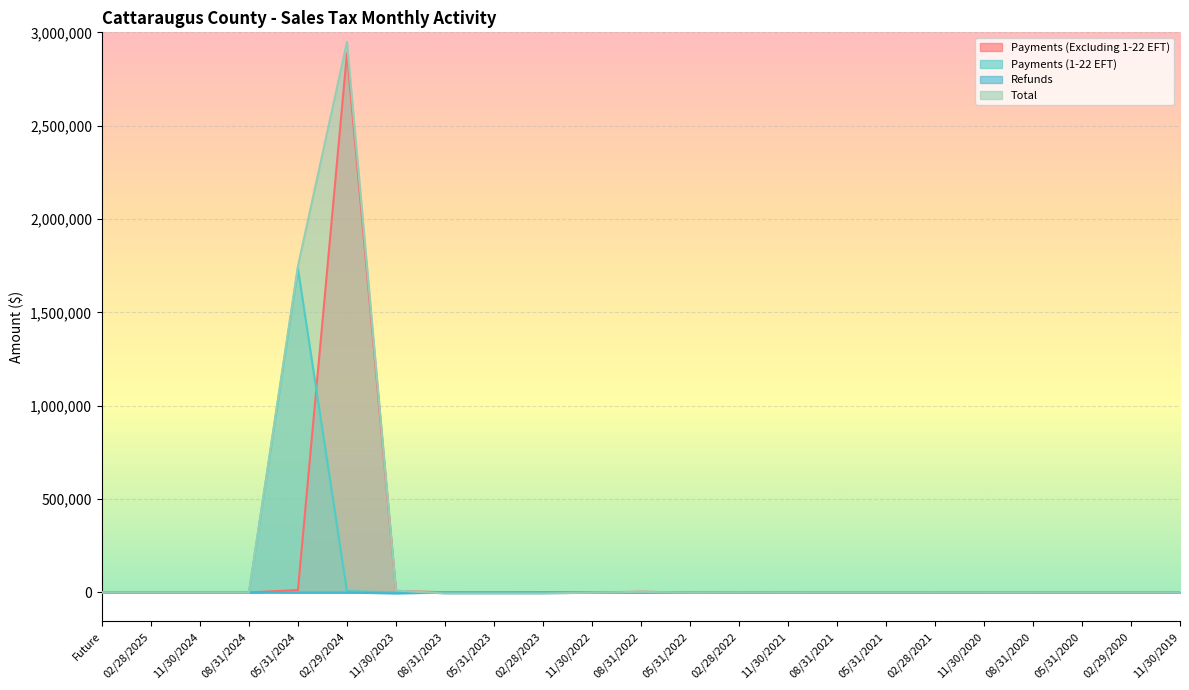

At which label does Payments (Excluding 1-22 EFT) reach its peak?

02/29/2024